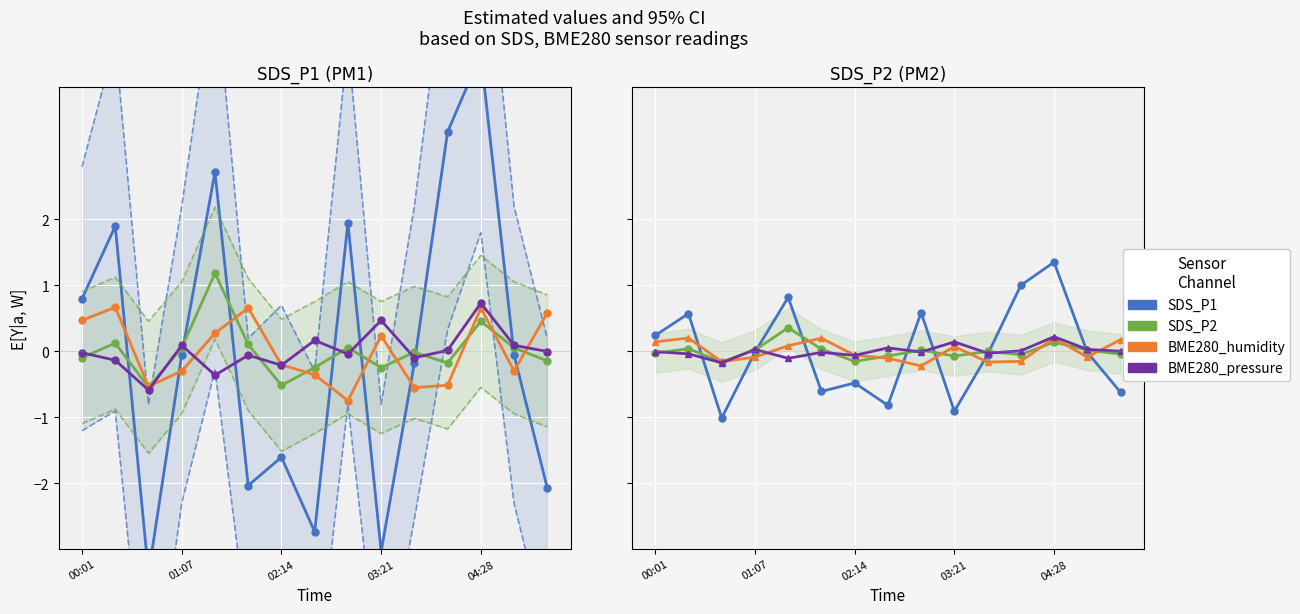

The value of BME280_humidity at 00:01 is 0.1. True or false?

True